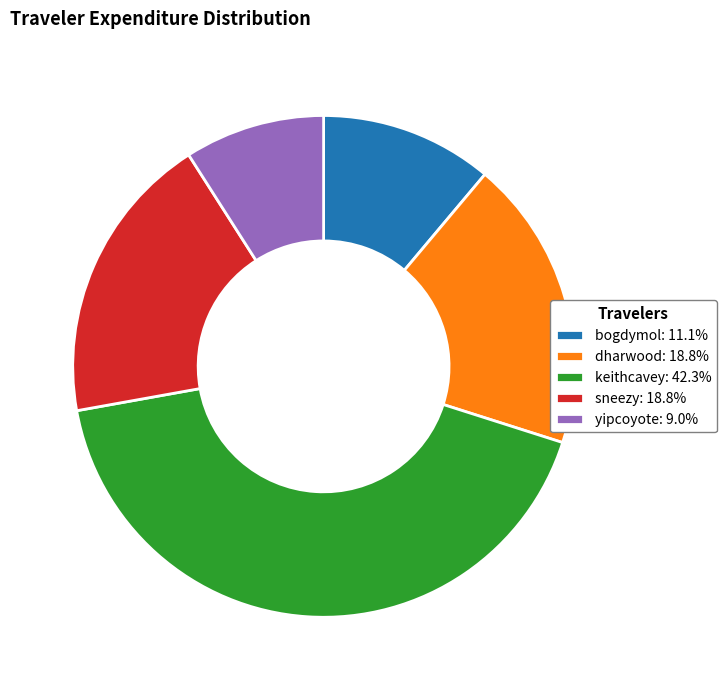

Is dharwood the majority of the pie?

No